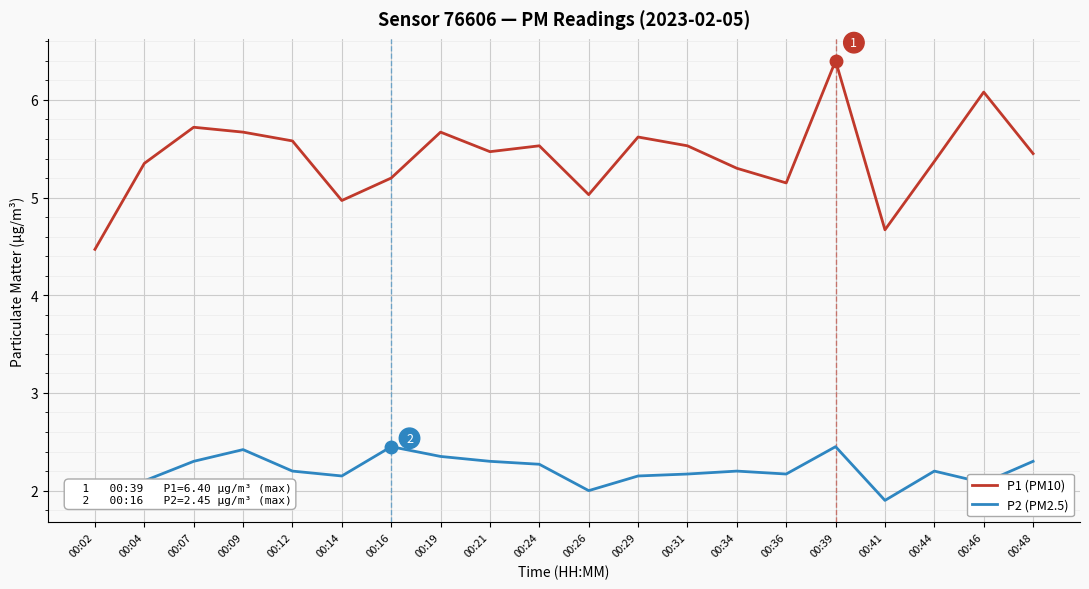

What is the total value across all series at 00:14?

7.1